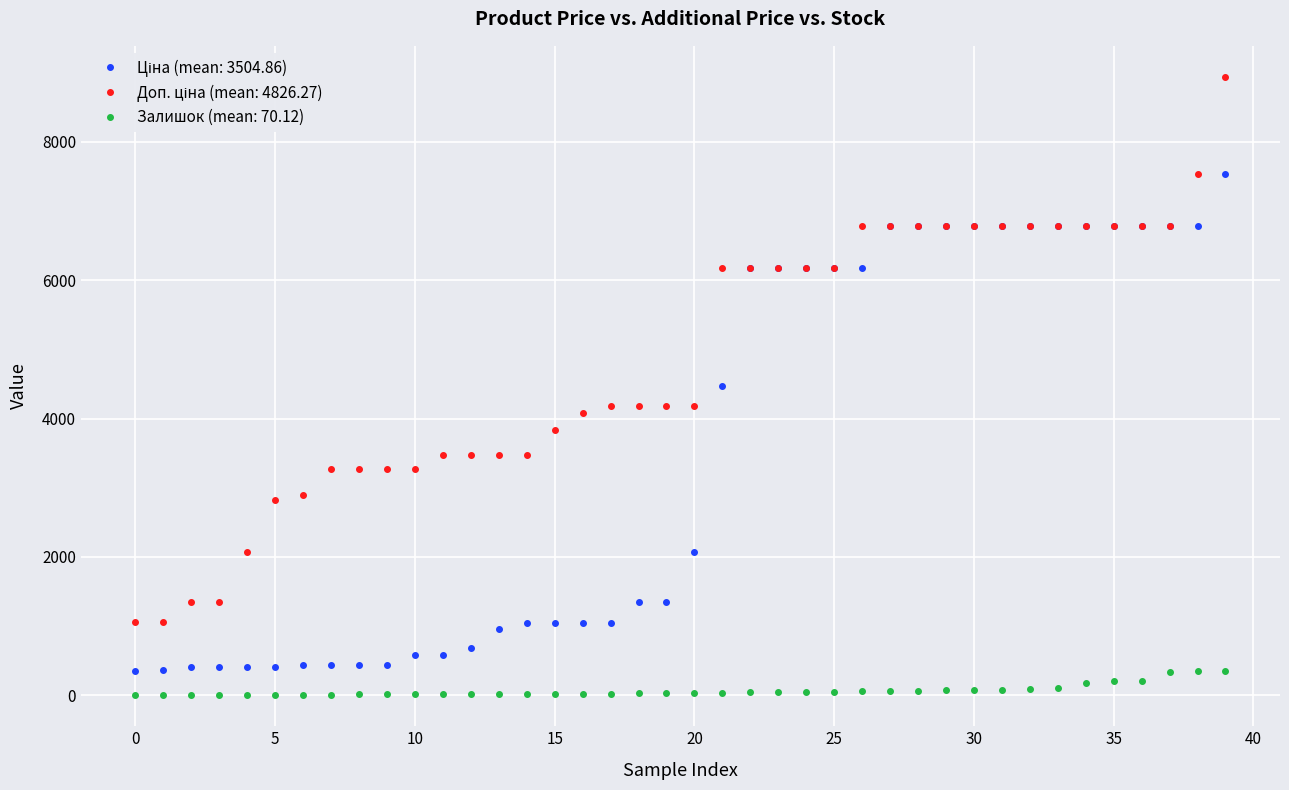

What is the maximum value shown in the chart?

8941.2